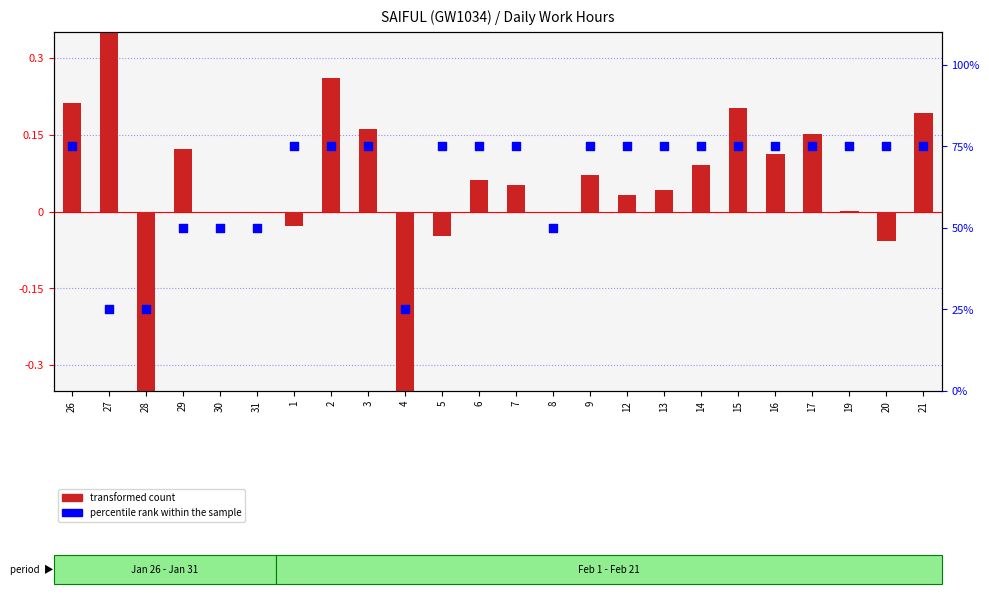

Is the value of percentile rank within the sample at 26 greater than the value of transformed count at 26?

Yes